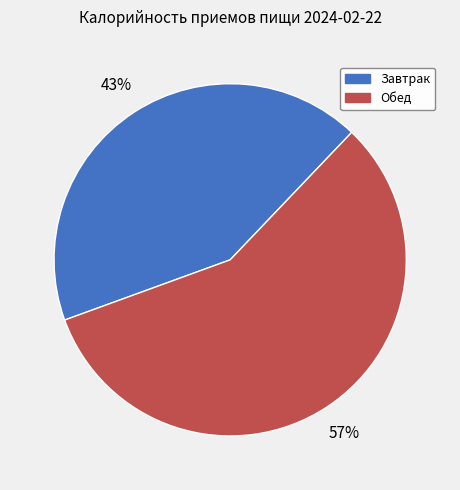

Rank the categories by value from lowest to highest.

Завтрак, Обед